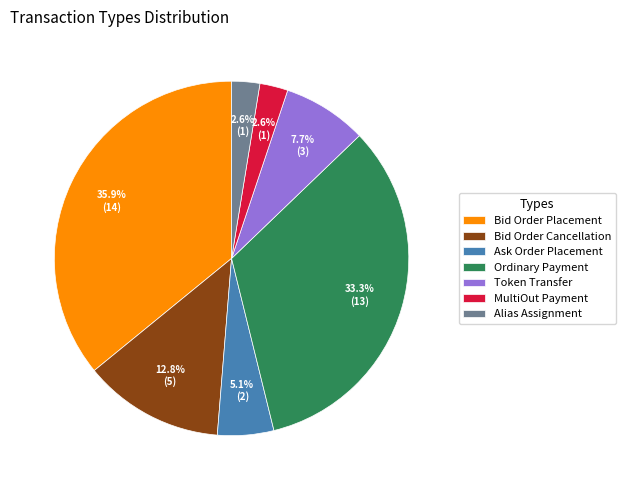

Which category has the biggest portion of the pie?

Bid Order Placement